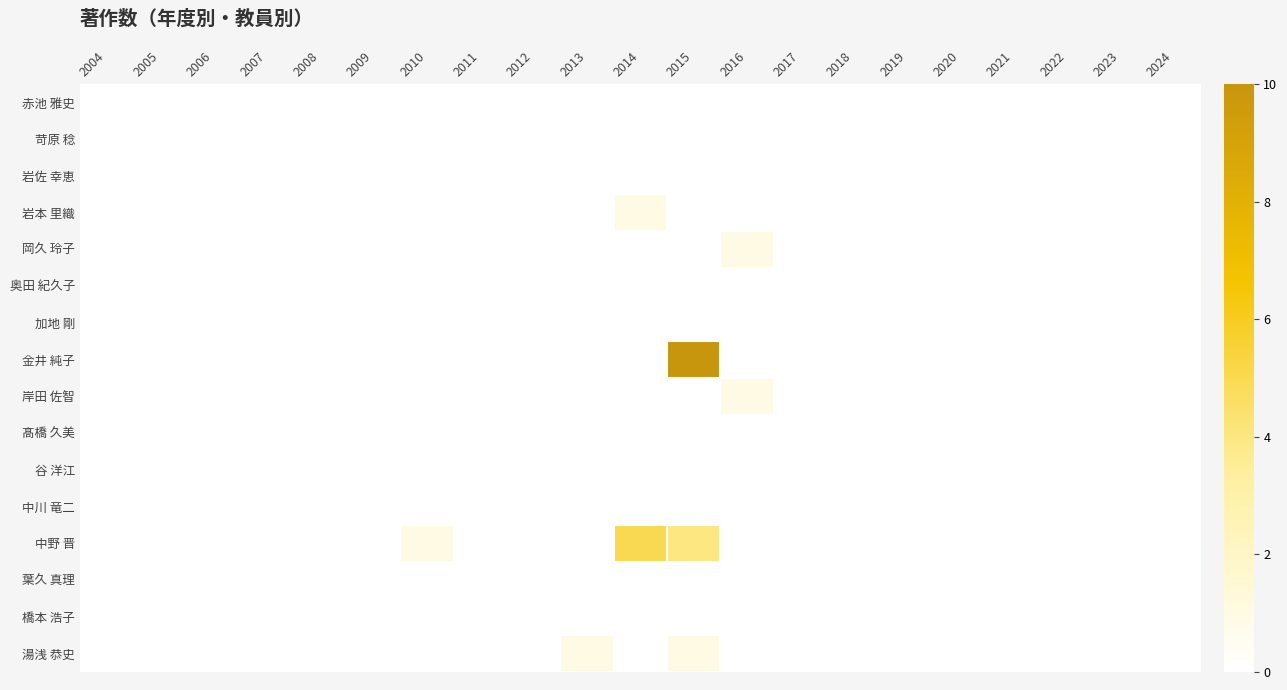

Which series has the largest total across all categories?

金井 純子